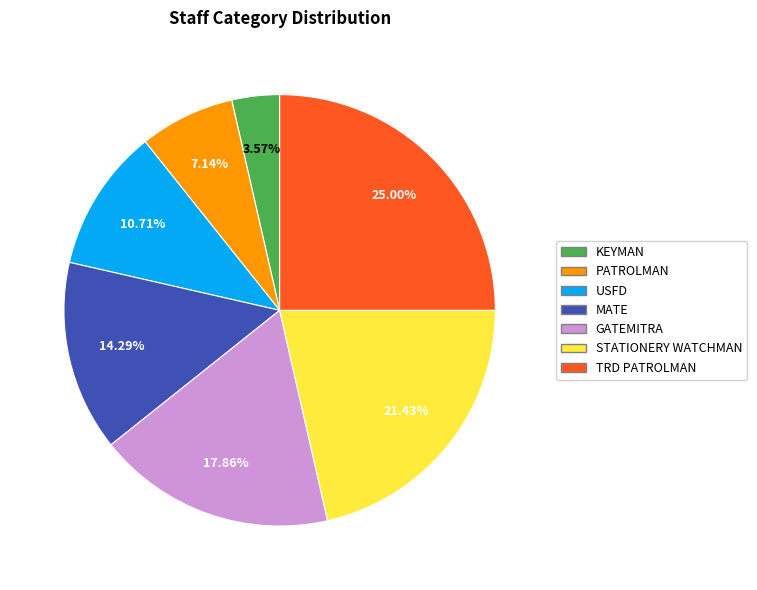

Approximately how many times larger is the value at STATIONERY WATCHMAN compared to PATROLMAN?

3.0